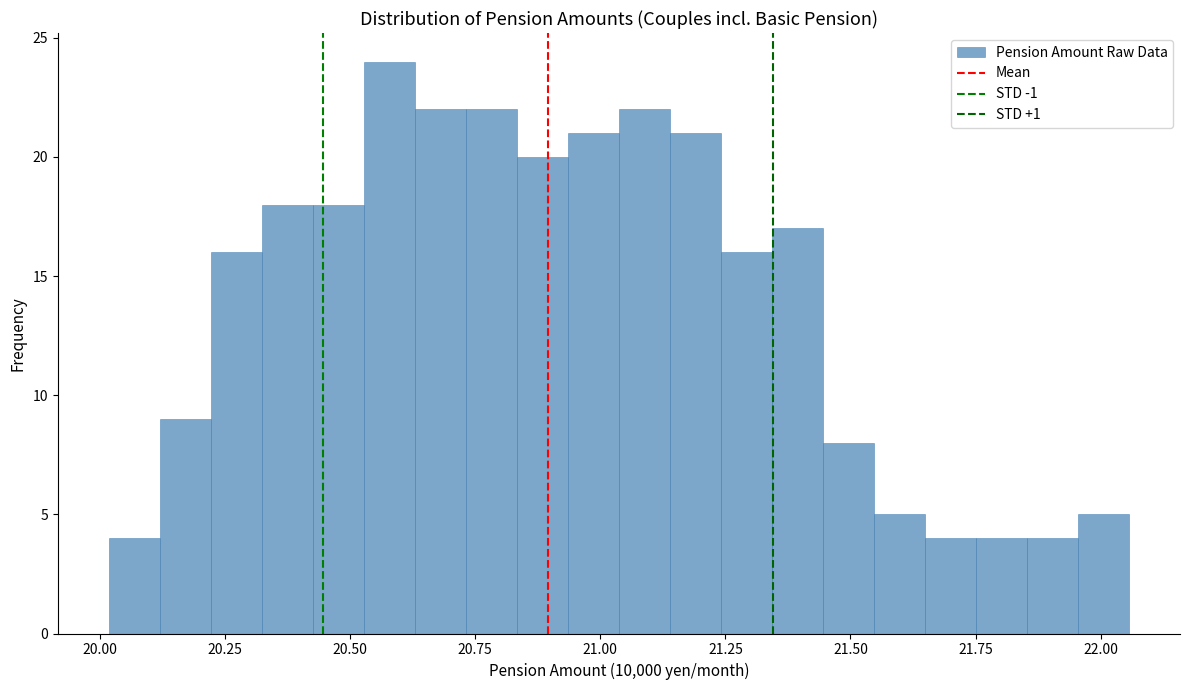

Around what value on the x-axis is the tallest bar? Give the approximate position of its centre, as read against the axis.

20.60